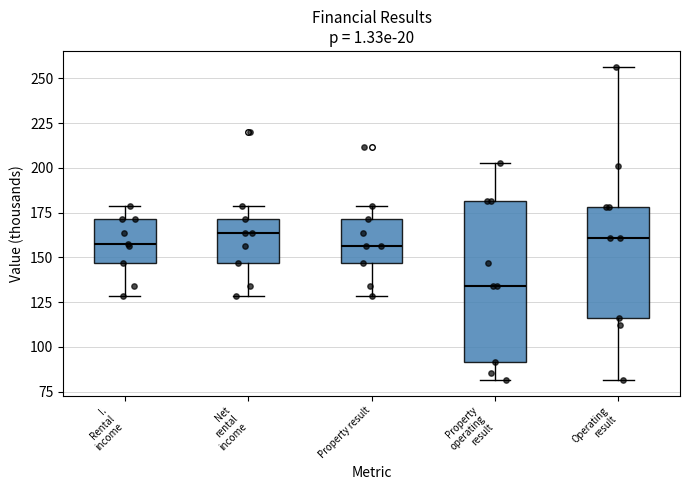

Comparing the boxes themselves (not the whiskers), which one is the tallest?

Property operating result